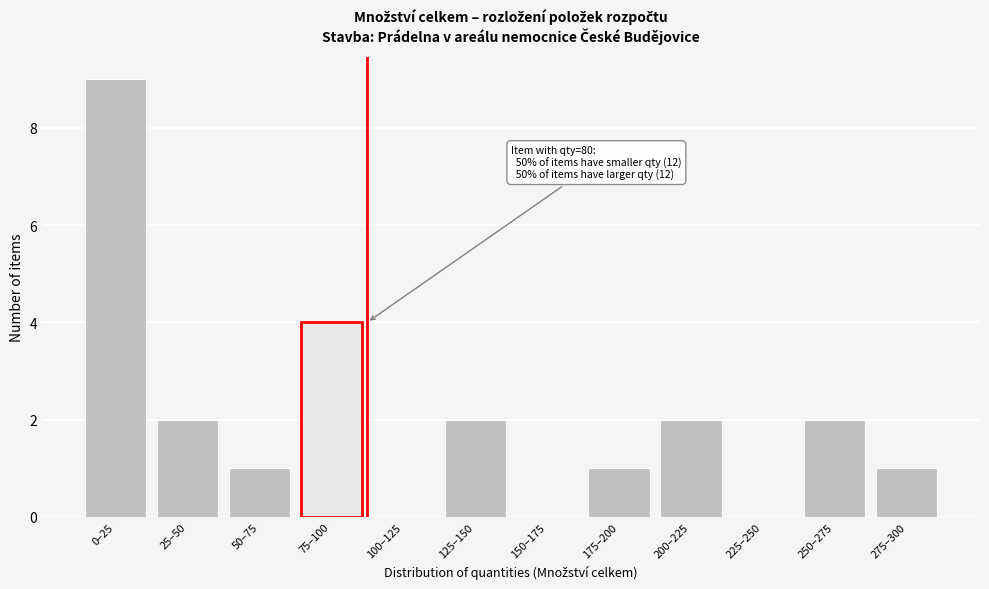

Reading right to left, transcribe all the data shown in this chart.

275–300=1	250–275=2	225–250=0	200–225=2	175–200=1	150–175=0	125–150=2	100–125=0	75–100=4	50–75=1	25–50=2	0–25=9